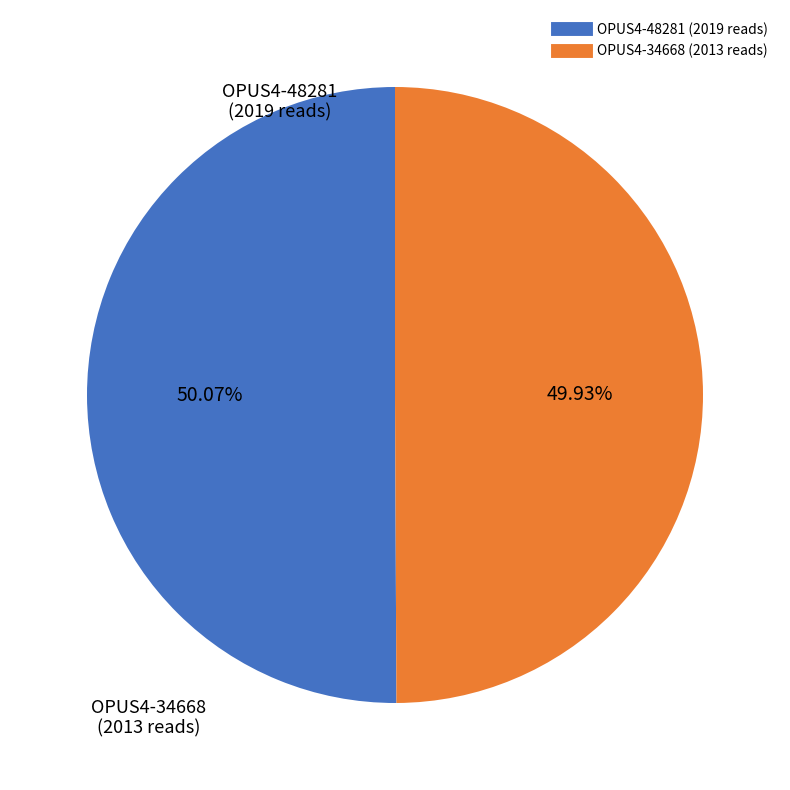

The OPUS4-48281 slice represents 50% of the pie. True or false?

True